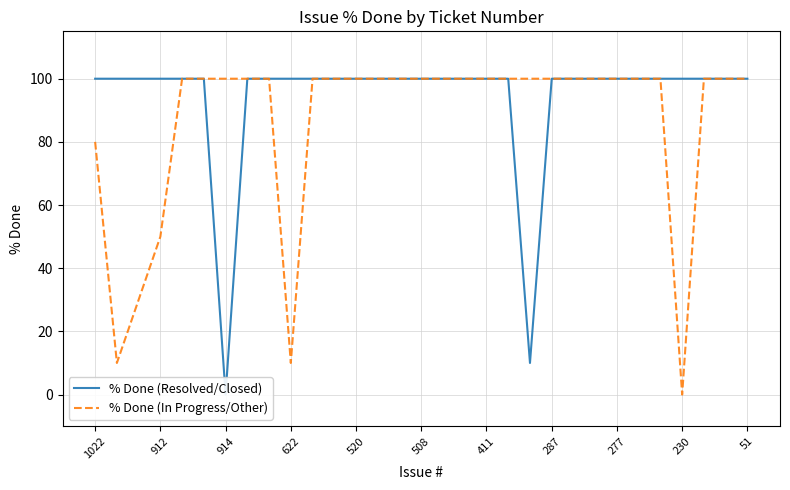

Which series has the largest total across all categories?

% Done (Resolved/Closed)